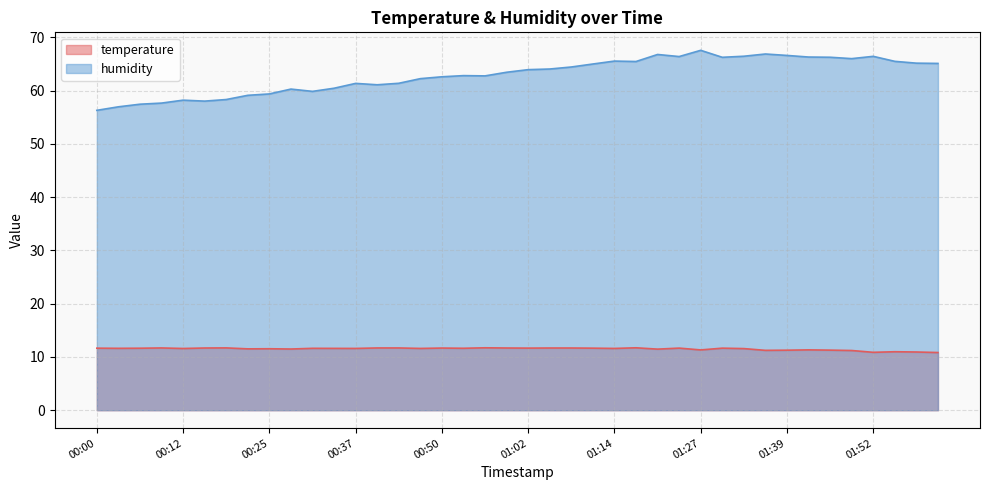

Where is the first local minimum for humidity?

00:16